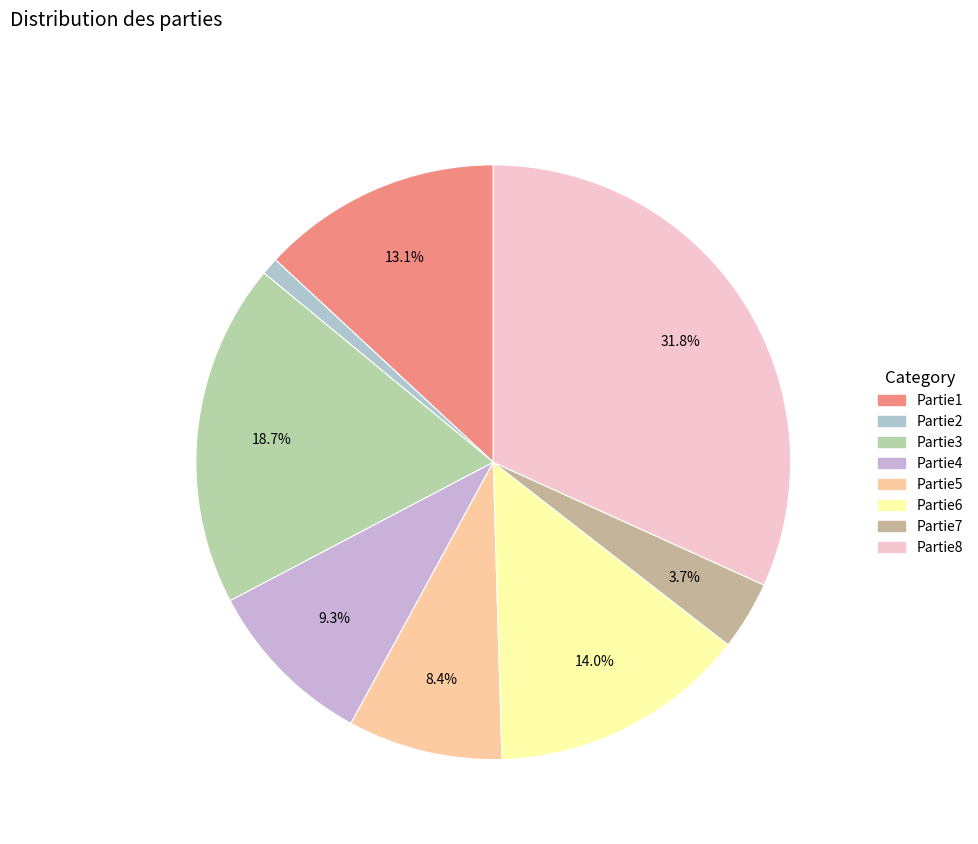

Is there a majority slice in this chart?

No